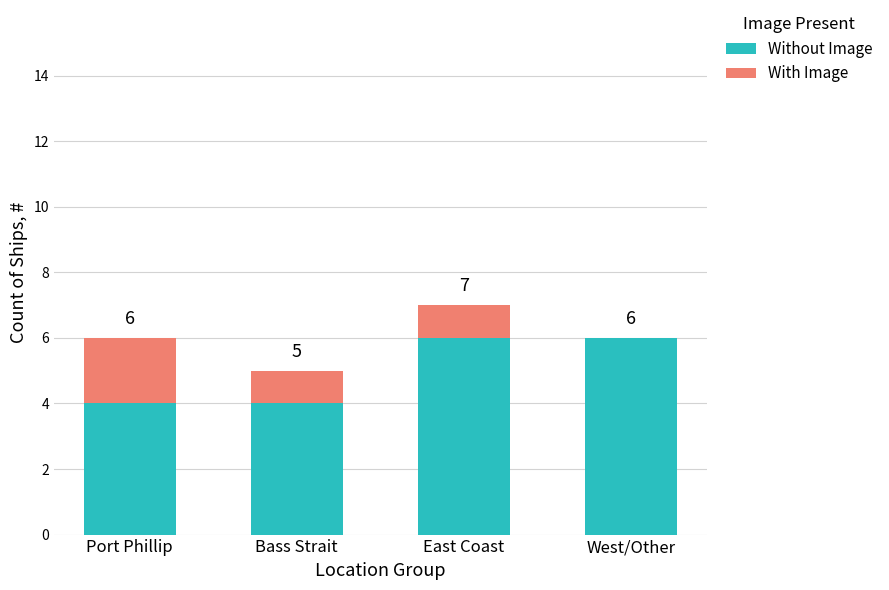

Reading left to right, list the values for the Without Image series.

Port Phillip=4	Bass Strait=4	East Coast=6	West/Other=6